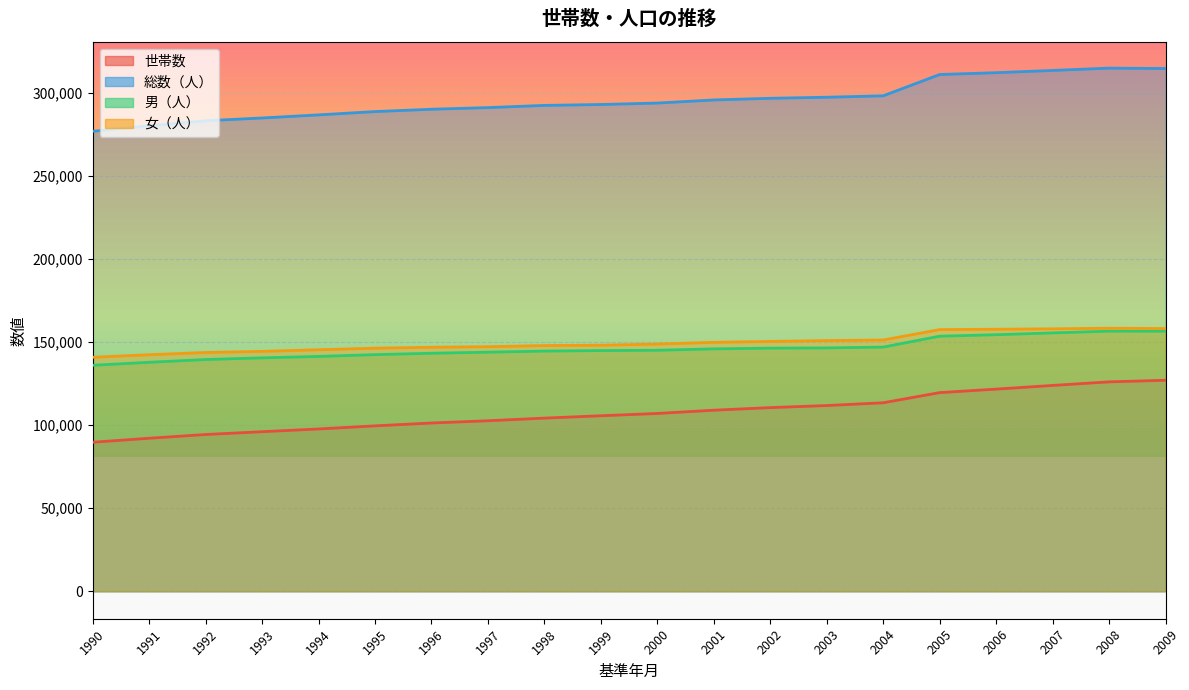

List the labels in order of 女（人） value, largest first.

2008, 2009, 2007, 2006, 2005, 2004, 2003, 2002, 2001, 2000, 1999, 1998, 1997, 1996, 1995, 1994, 1993, 1992, 1991, 1990